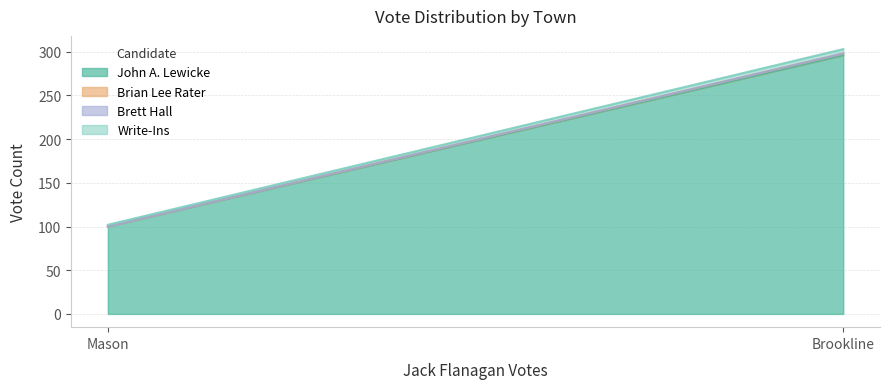

How many lines are shown in the chart?

4